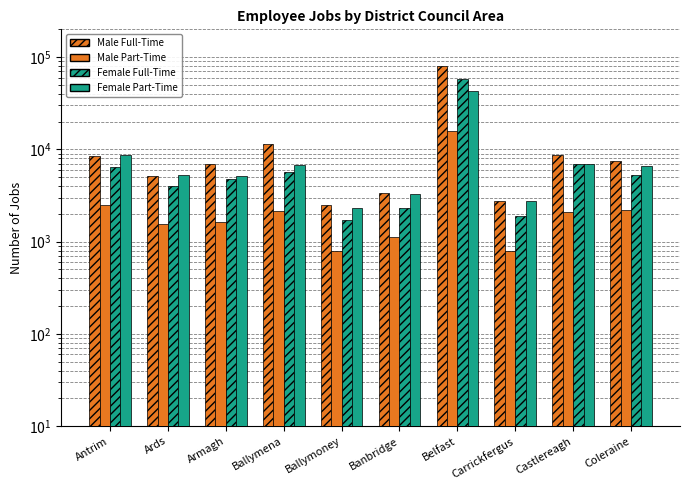

What are all the series names shown in the legend?

Male Full-Time, Male Part-Time, Female Full-Time, Female Part-Time